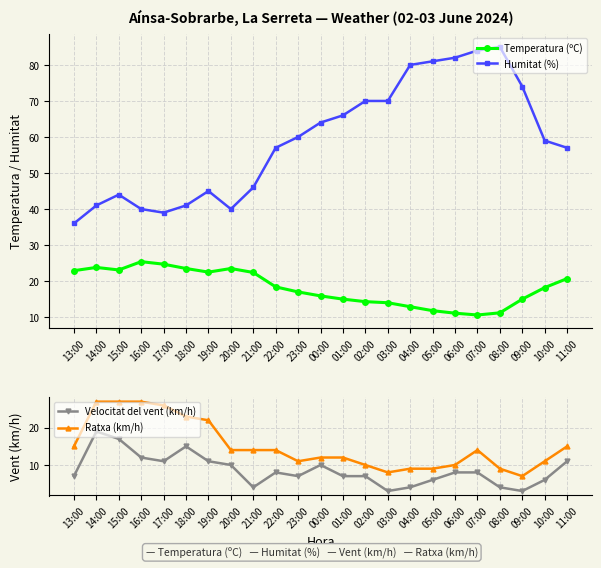

What is the difference between the second highest and second lowest values in the Humitat (%) series?

45.0